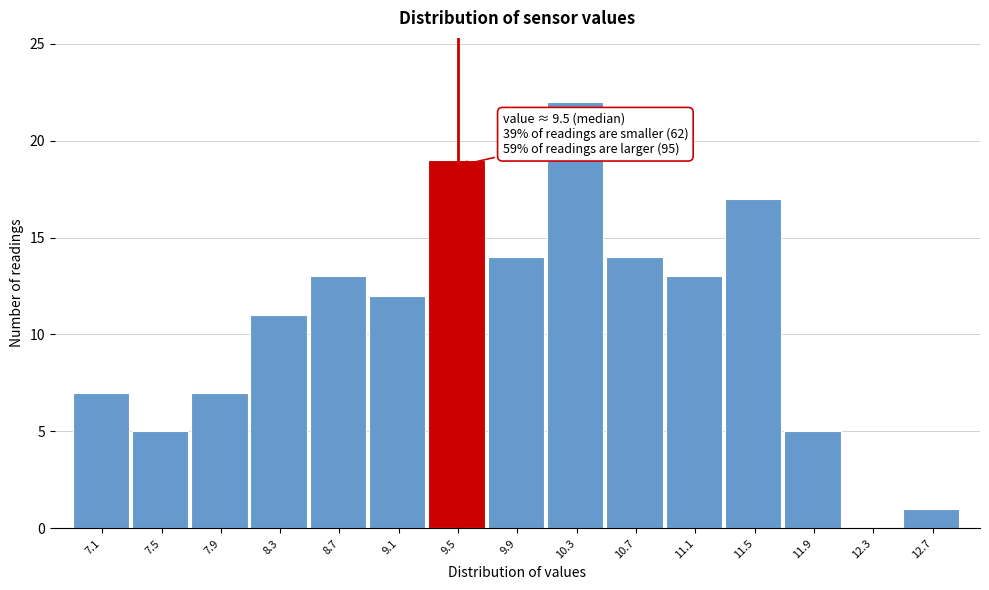

Which range on the x-axis has the tallest bar?

10.1 to 10.5